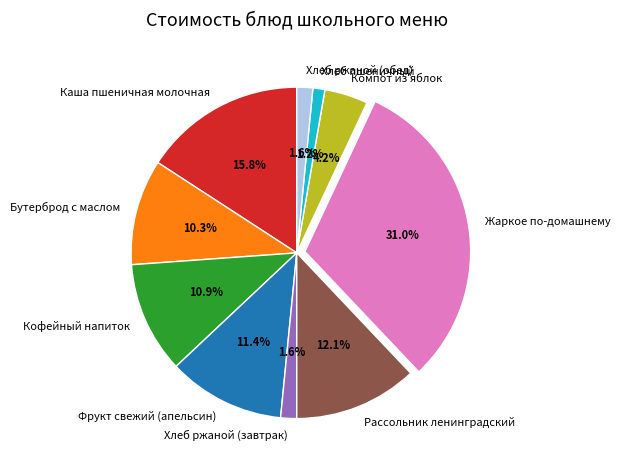

The Кофейный напиток slice represents 4% of the pie. True or false?

False